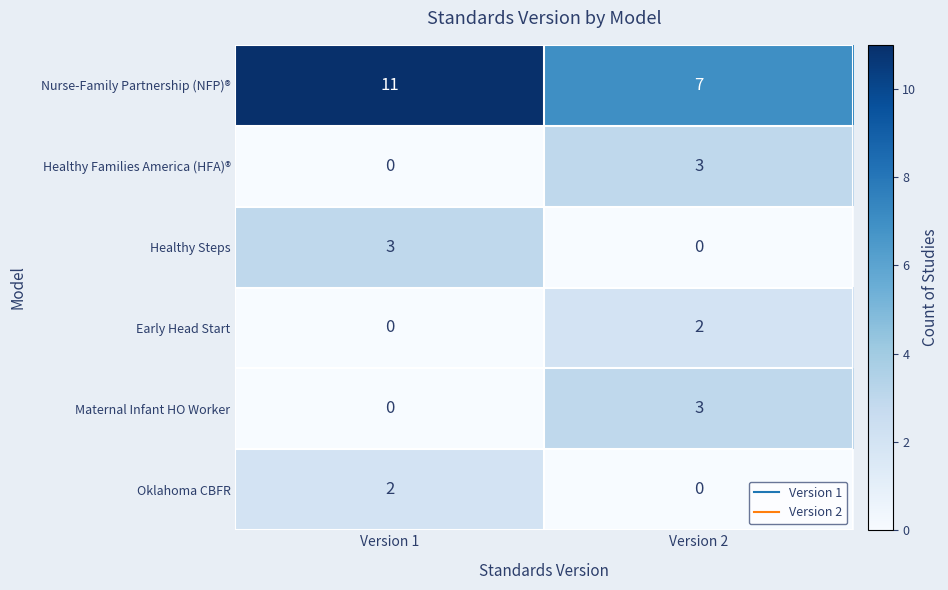

Reading left to right, transcribe all the data shown in this chart.

Nurse-Family Partnership (NFP)®: Version 1=11	Version 2=7
Healthy Families America (HFA)®: Version 1=0	Version 2=3
Healthy Steps: Version 1=3	Version 2=0
Early Head Start: Version 1=0	Version 2=2
Maternal Infant HO Worker: Version 1=0	Version 2=3
Oklahoma CBFR: Version 1=2	Version 2=0